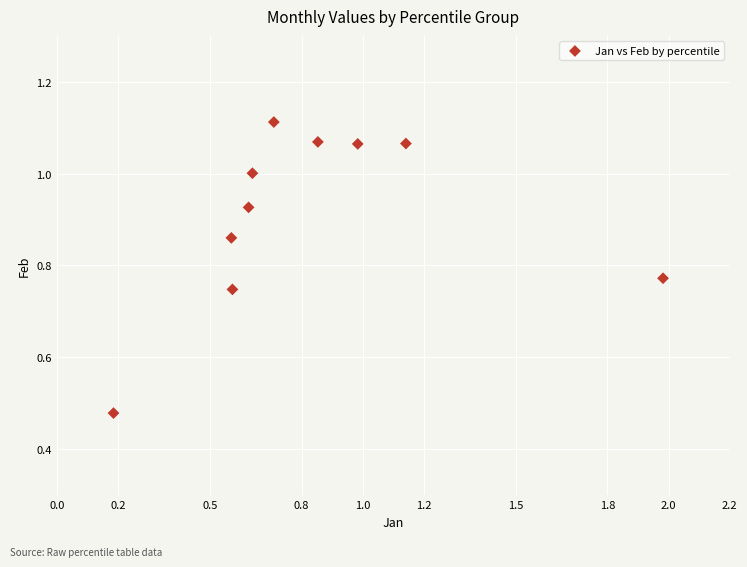

What is the range of X values (max minus min)?

1.8